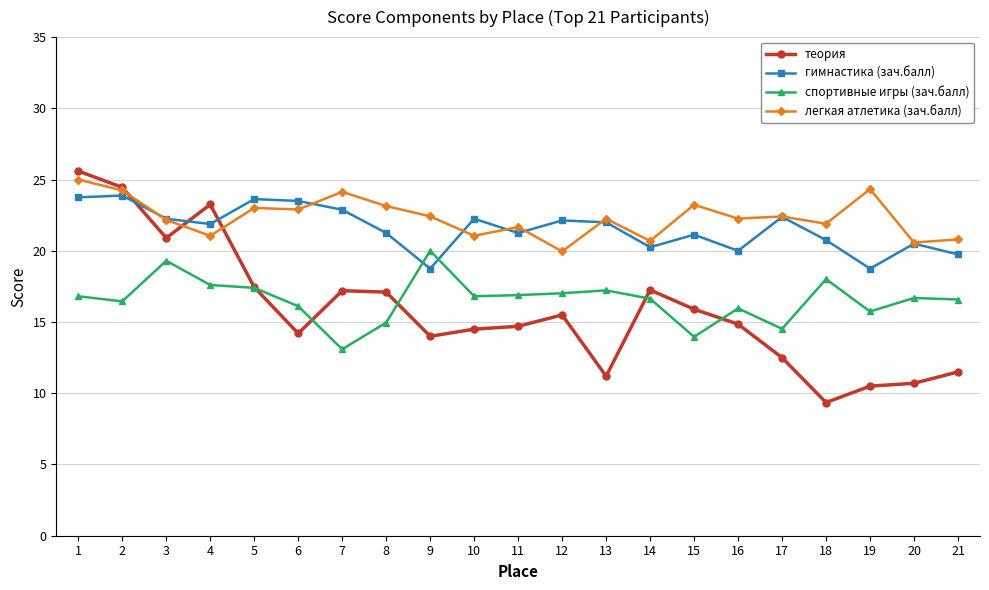

Which series has the widest spread of values?

теория